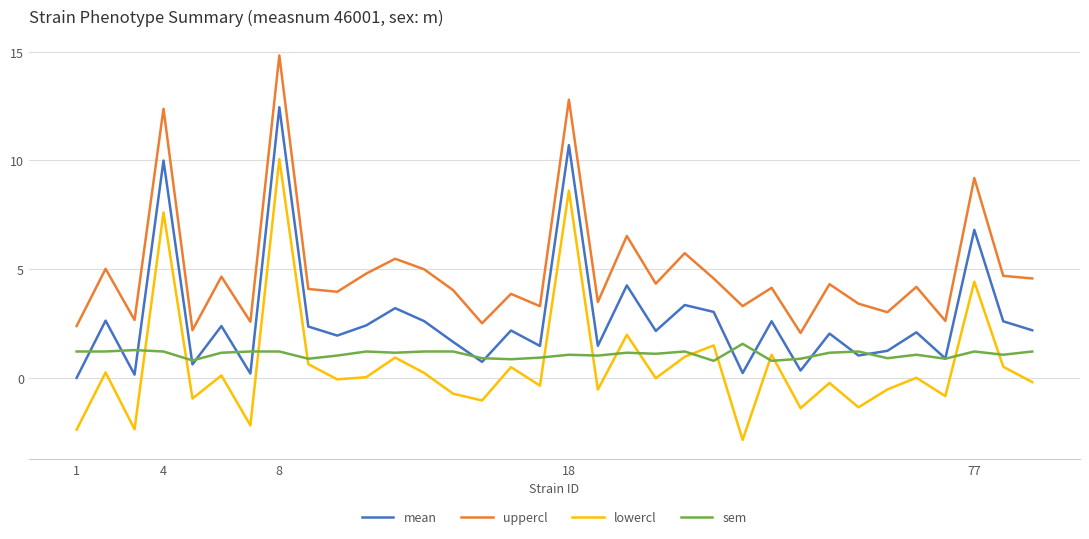

What is the maximum value for mean?

12.4